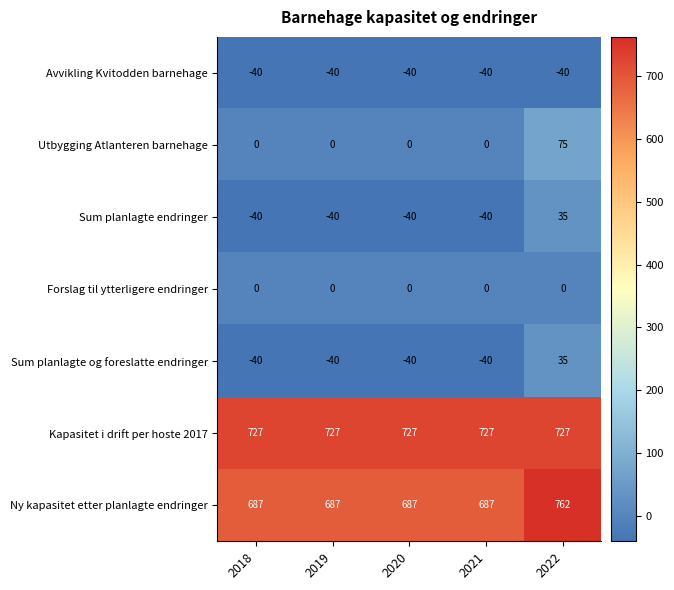

Which series has the largest total across all categories?

Kapasitet i drift per hoste 2017